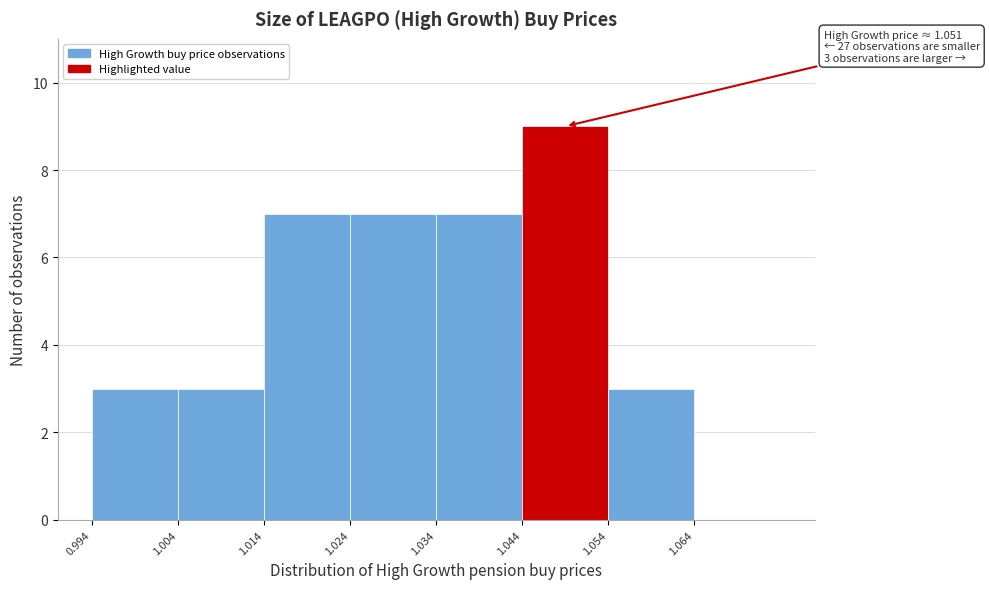

Over which range of the x-axis is the bar tallest?

1.044 to 1.054